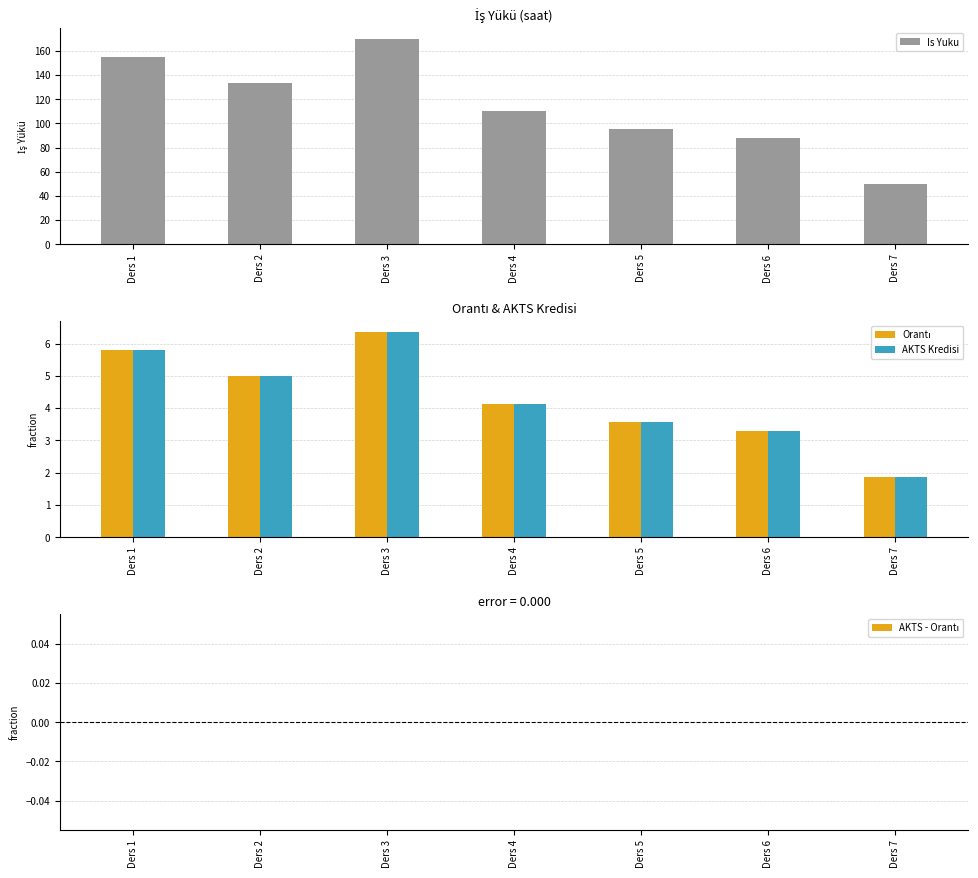

Reading left to right, list all the values displayed in this chart.

Is Yuku: Ders 1=155.0	Ders 2=133.0	Ders 3=170.0	Ders 4=110.0	Ders 5=95.0	Ders 6=88.0	Ders 7=50.0
Orantı: Ders 1=5.8	Ders 2=5.0	Ders 3=6.4	Ders 4=4.1	Ders 5=3.6	Ders 6=3.3	Ders 7=1.9
AKTS Kredisi: Ders 1=5.8	Ders 2=5.0	Ders 3=6.4	Ders 4=4.1	Ders 5=3.6	Ders 6=3.3	Ders 7=1.9
AKTS - Orantı: Ders 1=0.0	Ders 2=0.0	Ders 3=0.0	Ders 4=0.0	Ders 5=0.0	Ders 6=0.0	Ders 7=0.0